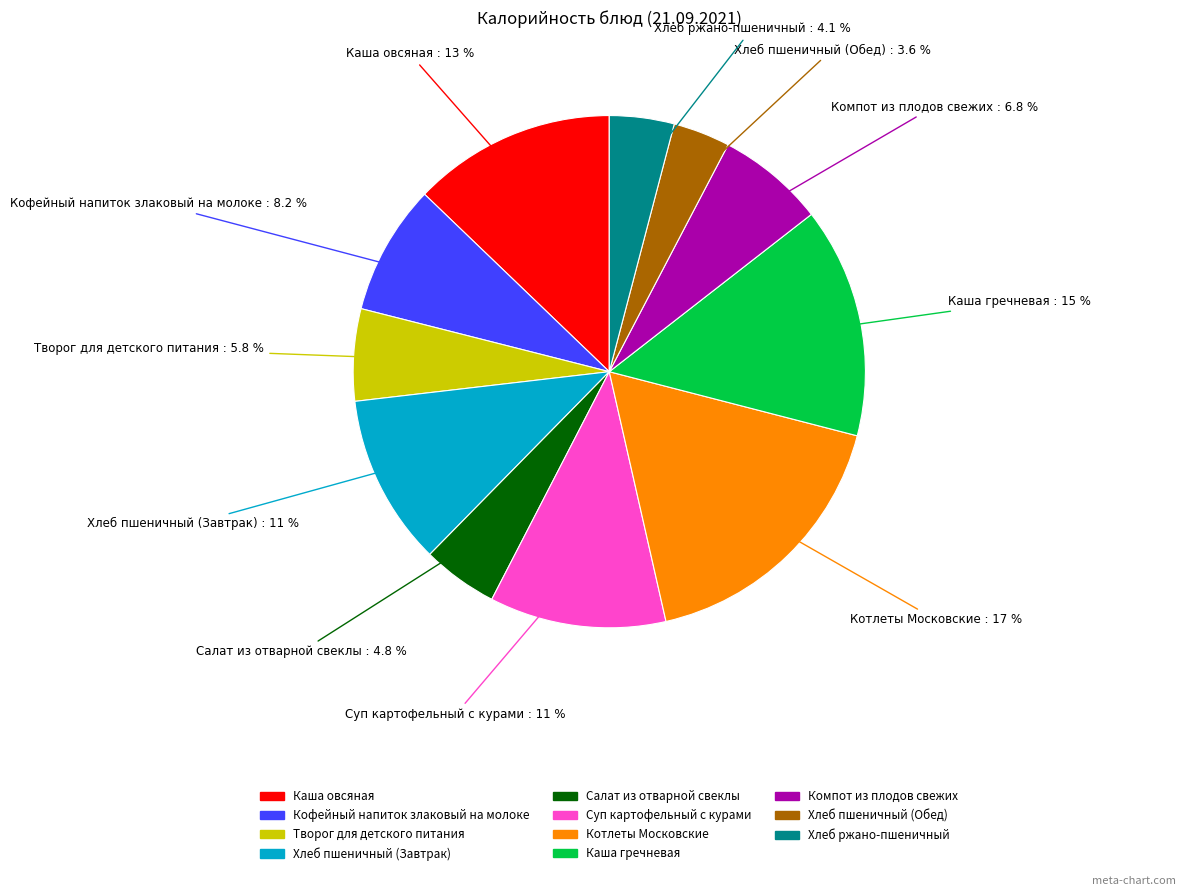

How many segments does this pie chart have?

11